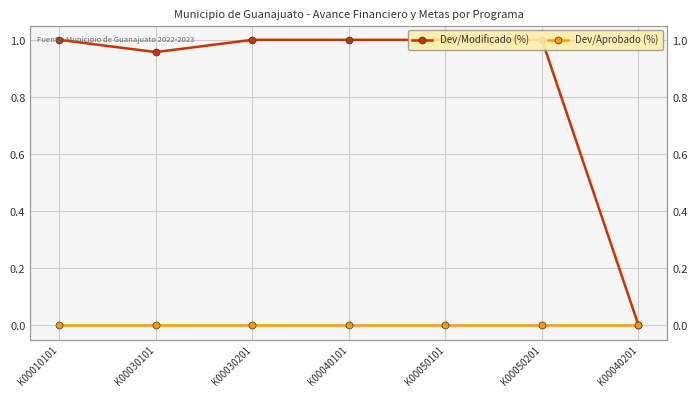

List the series in order of their overall mean, lowest first.

Dev/Aprobado (%), Dev/Modificado (%)